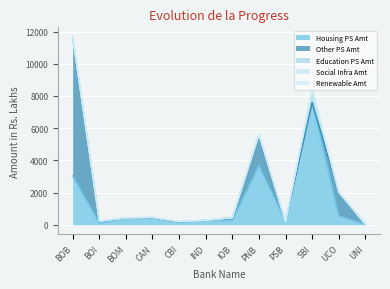

At how many categories does at least one series exceed 5164?

2